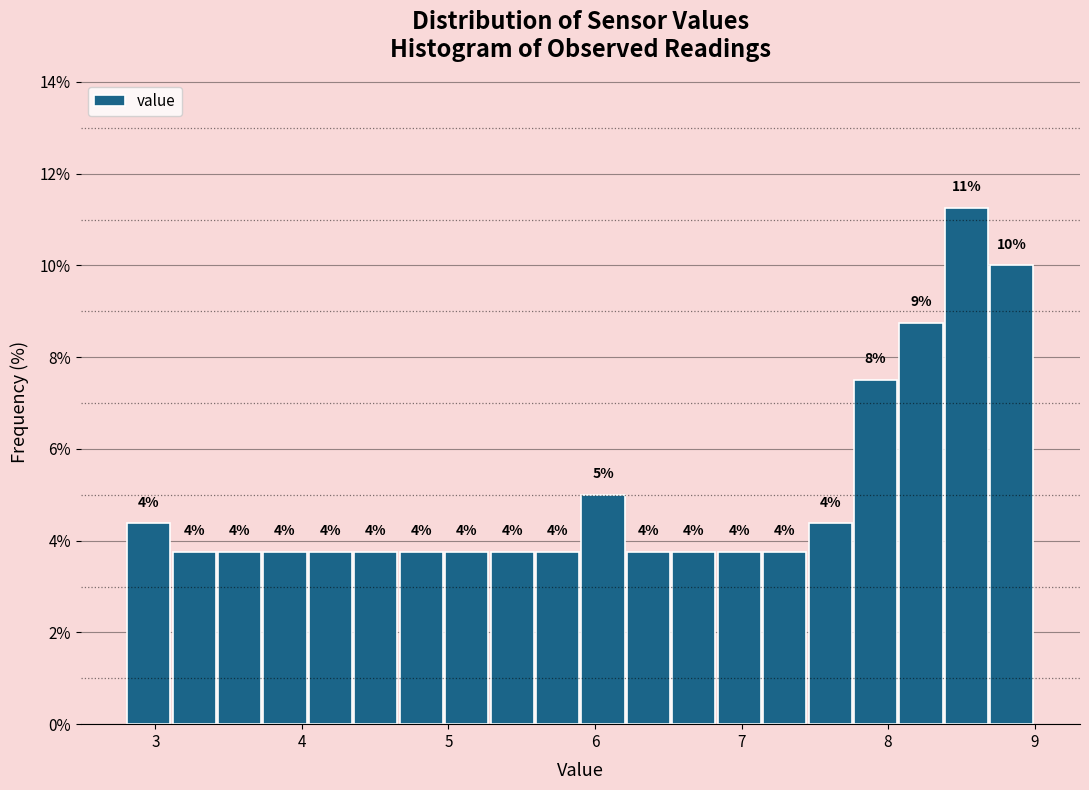

Read against the x-axis, roughly where is the centre of the tallest bar?

8.5